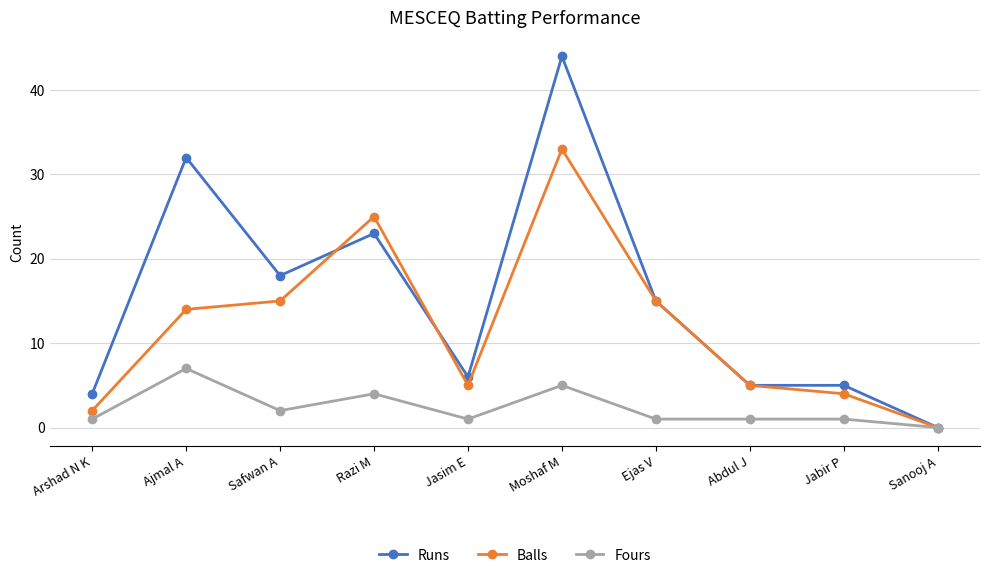

Read the Fours value at Razi M.

4